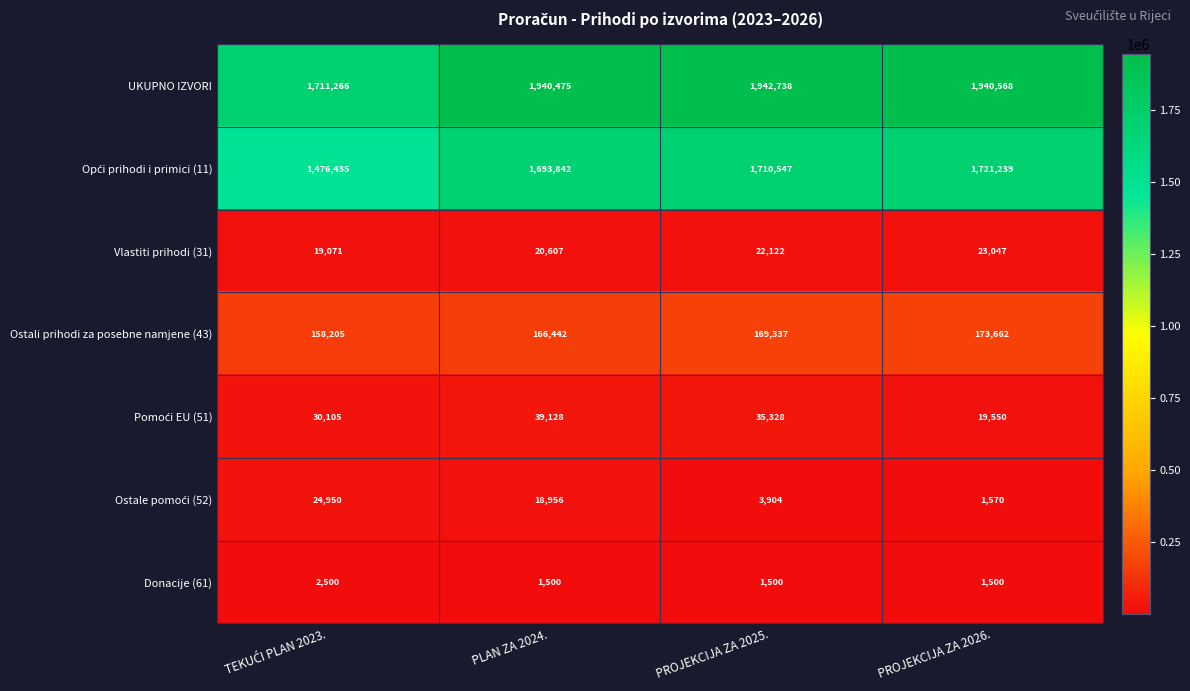

The UKUPNO IZVORI series shows 3353278 at PLAN ZA 2024.. True or false?

False